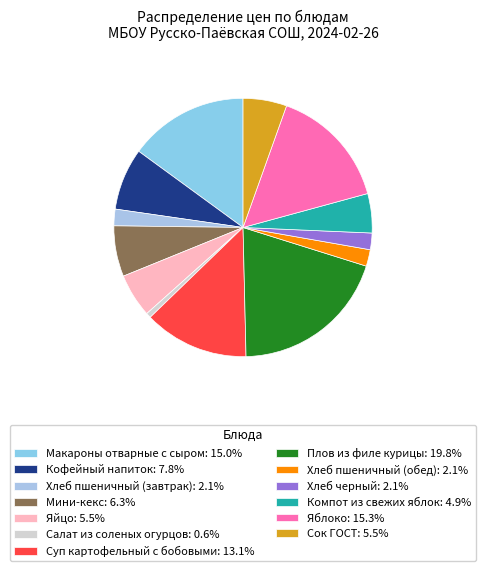

Rank the categories by value from highest to lowest.

Плов из филе курицы, Яблоко, Макароны отварные с сыром, Суп картофельный с бобовыми, Кофейный напиток, Мини-кекс, Яйцо, Сок ГОСТ, Компот из свежих яблок, Хлеб пшеничный (завтрак), Хлеб пшеничный (обед), Хлеб черный, Салат из соленых огурцов